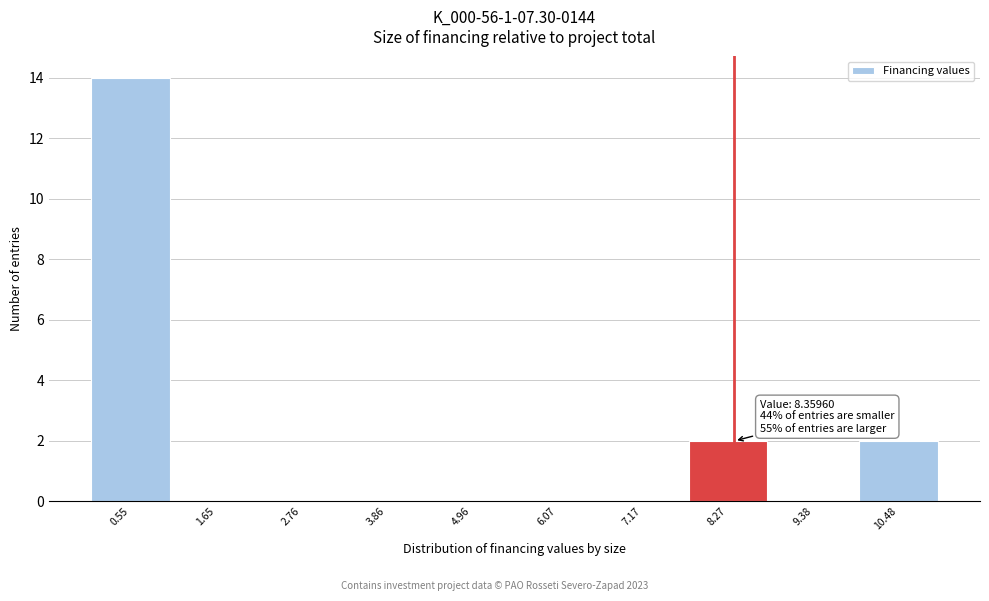

Over which range of the x-axis is the bar tallest?

0.0 to 1.2